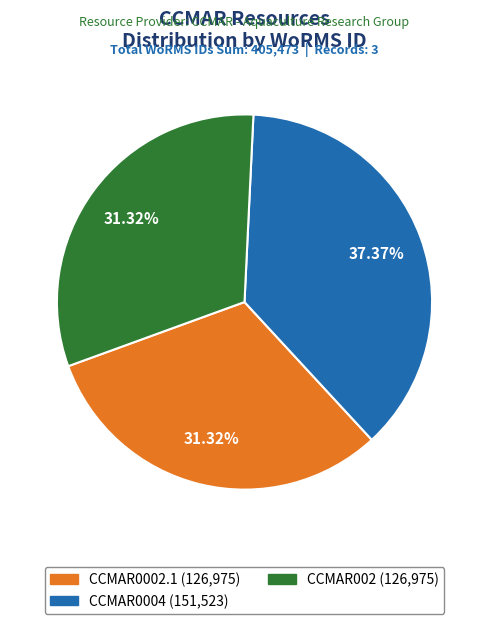

Combined, do CCMAR0004 and CCMAR0002.1 account for over 50%?

Yes